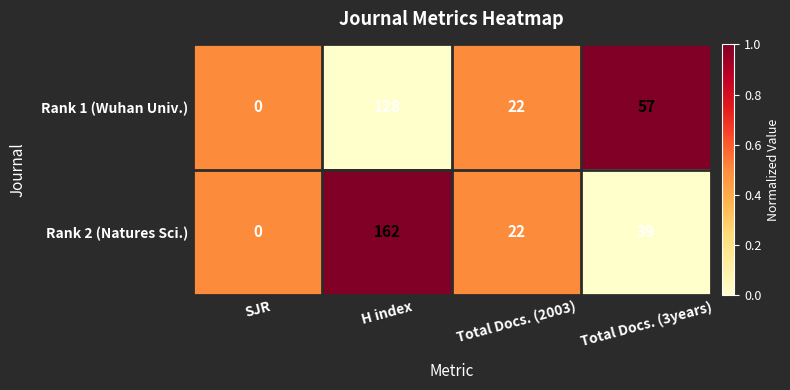

Reading left to right, what are all the values shown in this chart?

Rank 1 (Wuhan Univ.): SJR=0	H index=128	Total Docs. (2003)=22	Total Docs. (3years)=57
Rank 2 (Natures Sci.): SJR=0	H index=162	Total Docs. (2003)=22	Total Docs. (3years)=39